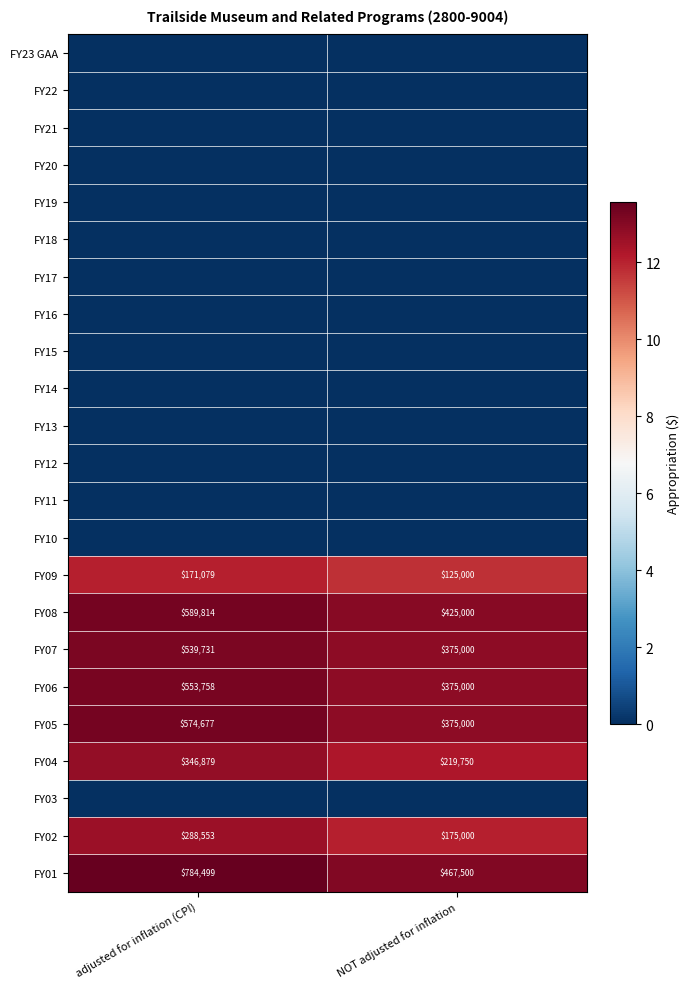

The value of FY05 at NOT adjusted for inflation is 527983. True or false?

False